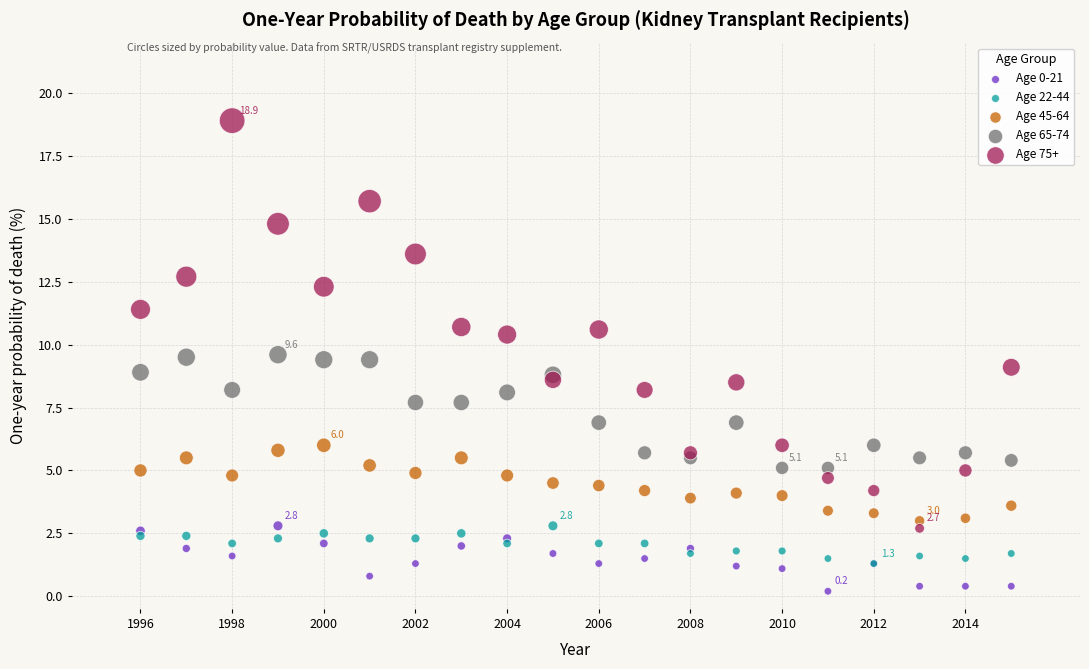

What are all the series names shown in the legend?

Age 0-21, Age 22-44, Age 45-64, Age 65-74, Age 75+